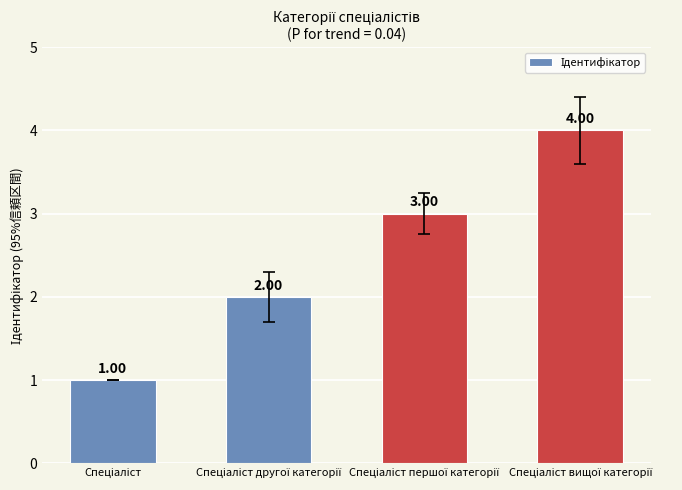

What is the sum of all values?

10